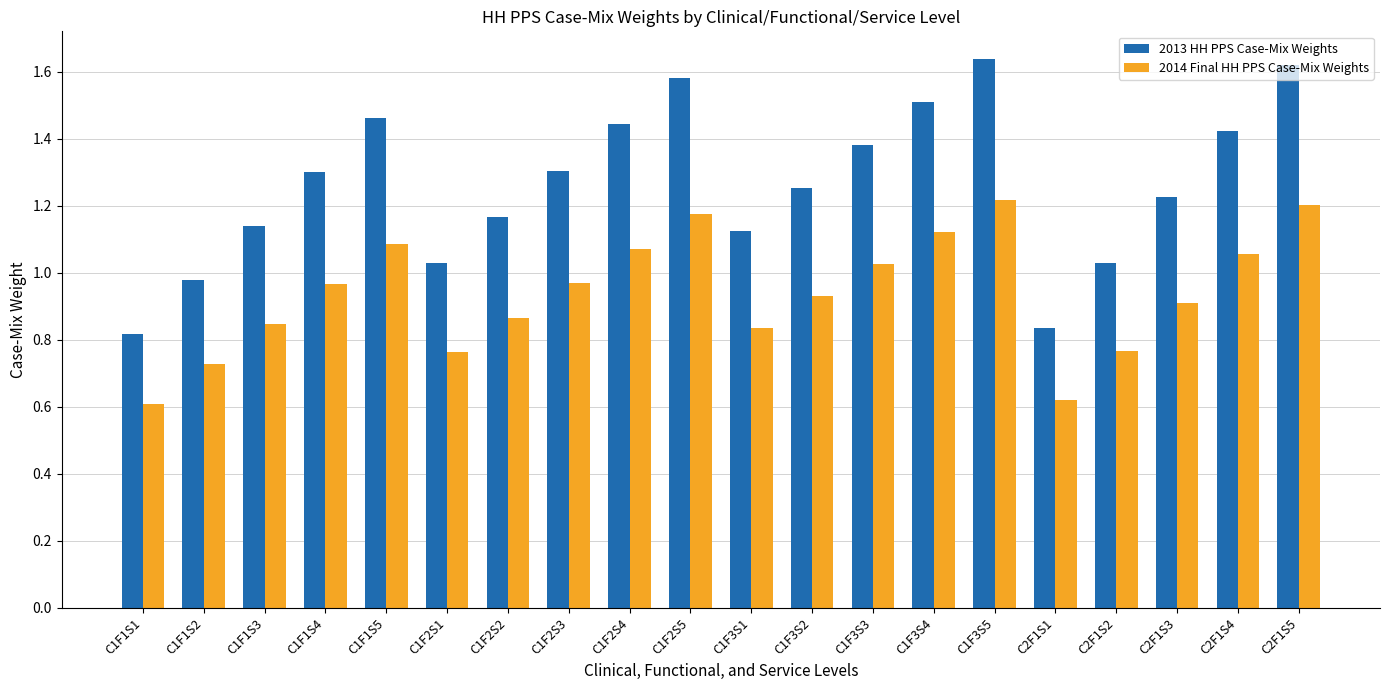

Does the chart contain any negative values?

No